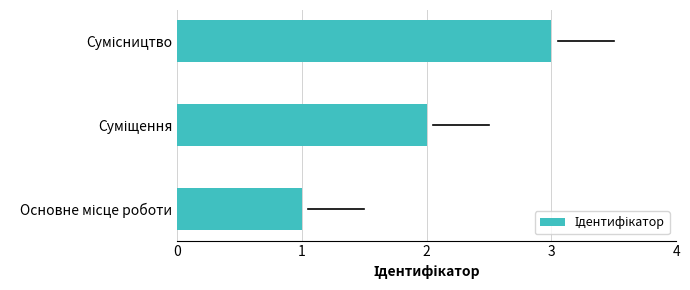

What is the sum of all values?

6